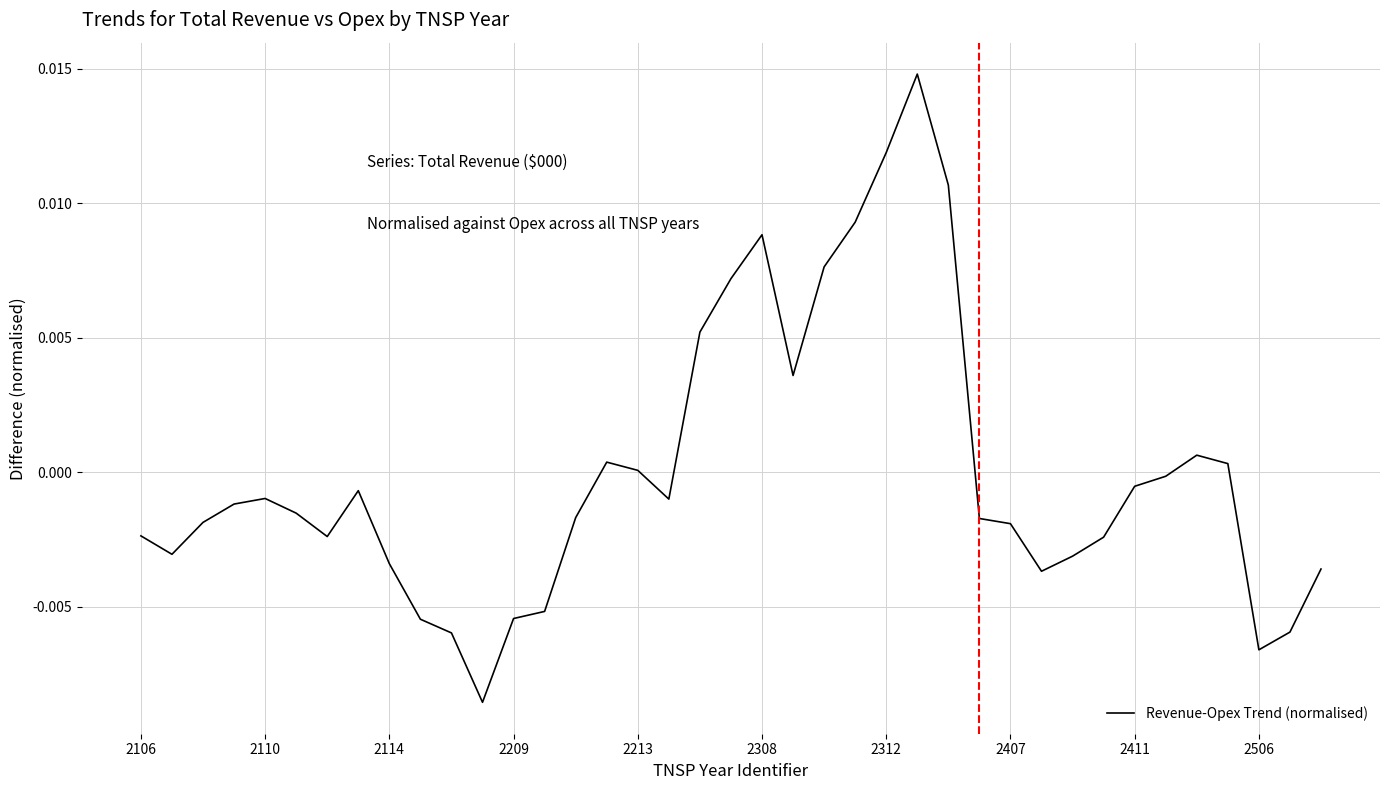

Is this an area chart (filled region under the line)?

No